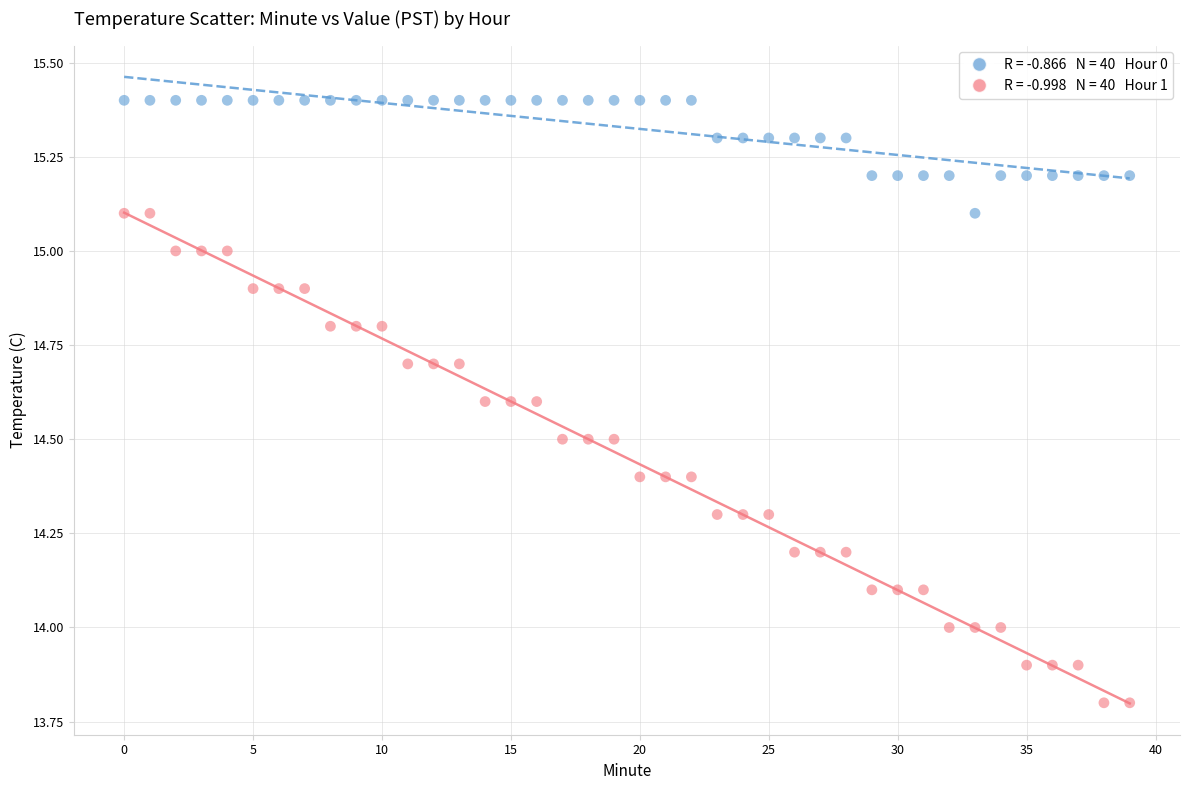

Across all data points, what is the range of Y values (max minus min)?

1.6